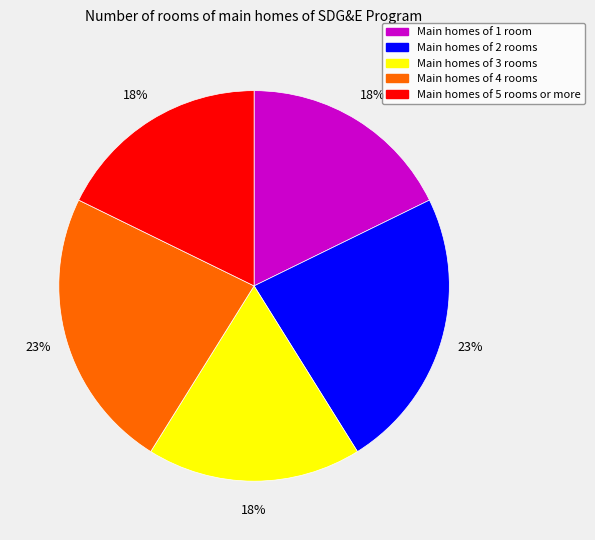

Is there a majority slice in this chart?

No